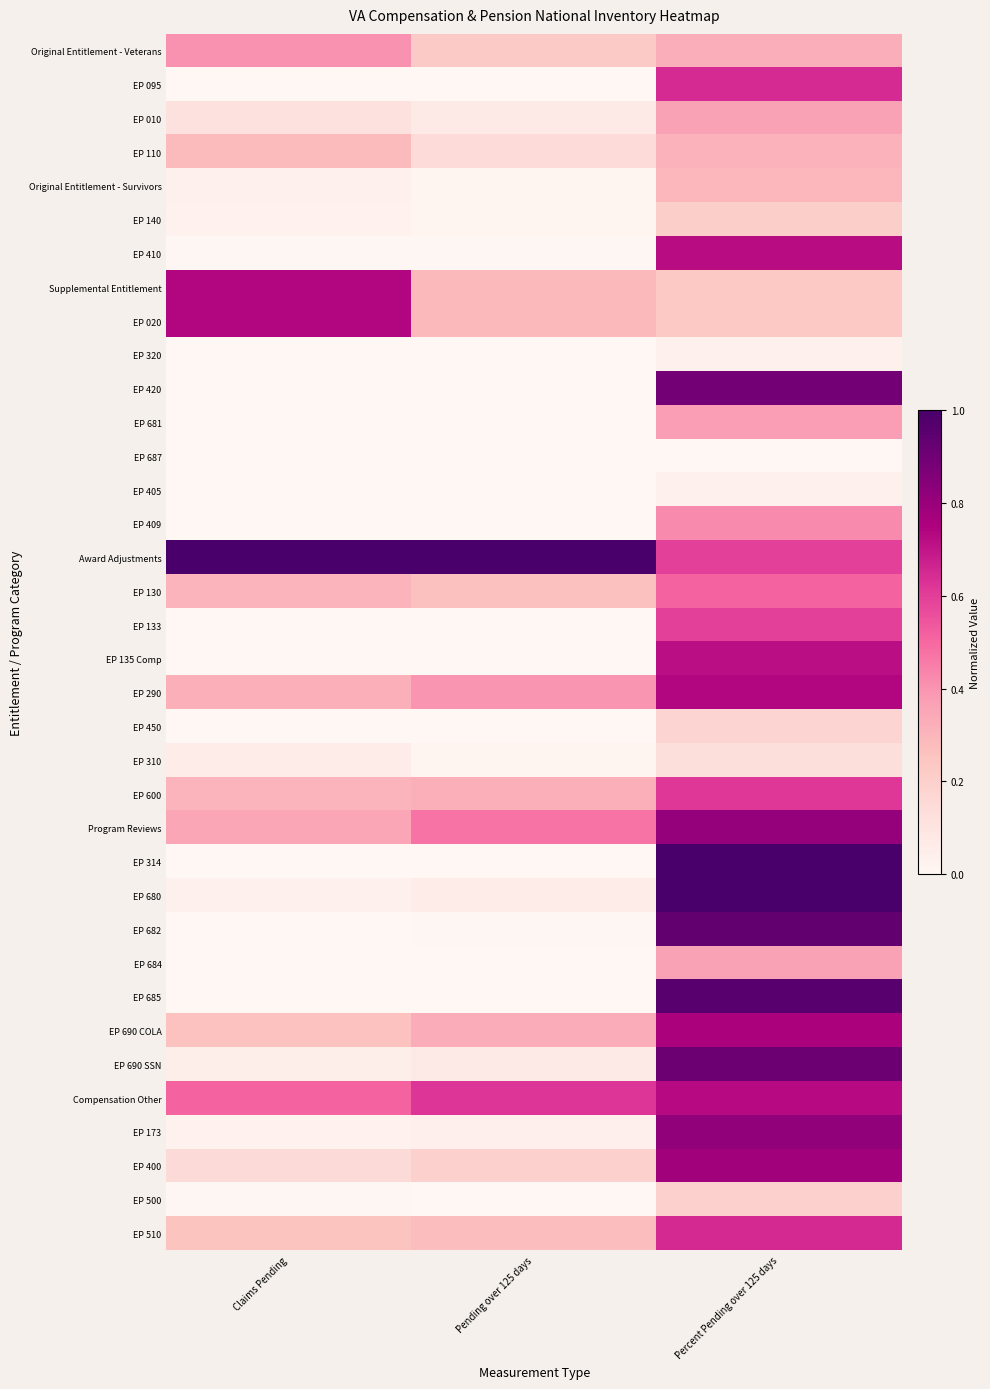

Which label corresponds to the smallest value in the chart?

Claims Pending